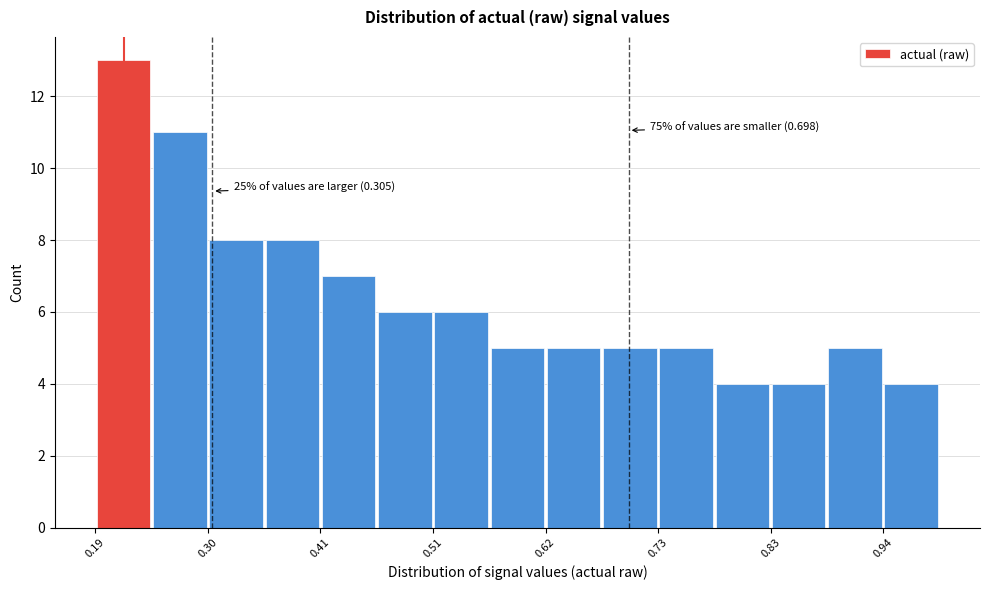

Around what value on the x-axis is the tallest bar? Give the approximate position of its centre, as read against the axis.

0.22